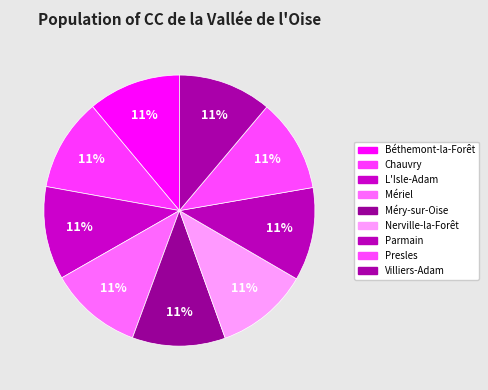

True or false: Presles accounts for 11% of the total.

True